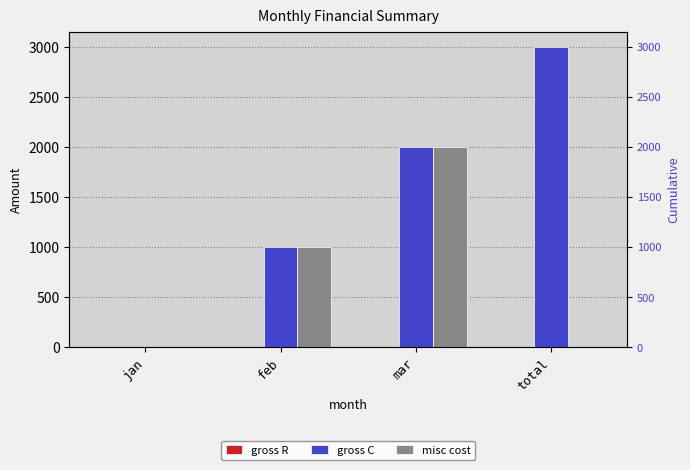

True or false: gross C has a value of 2818 at mar.

False